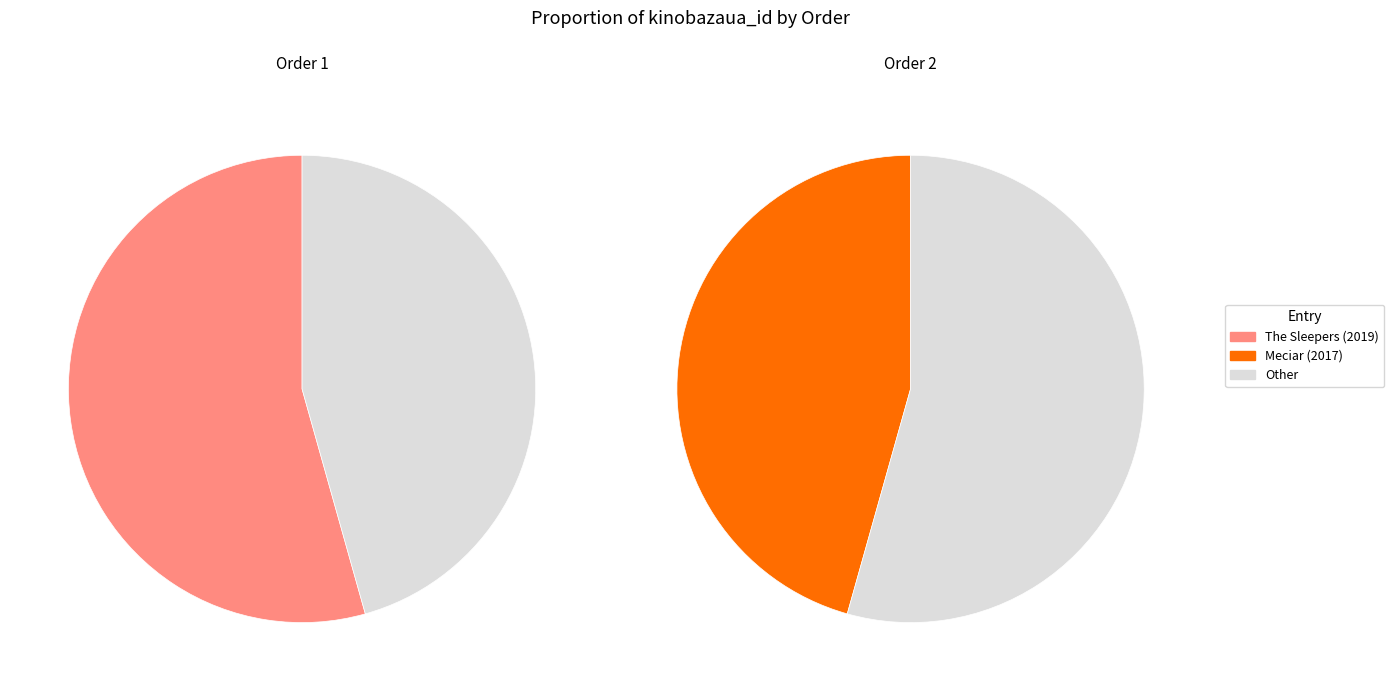

What is the total percentage of 2 and 1?

100.0%